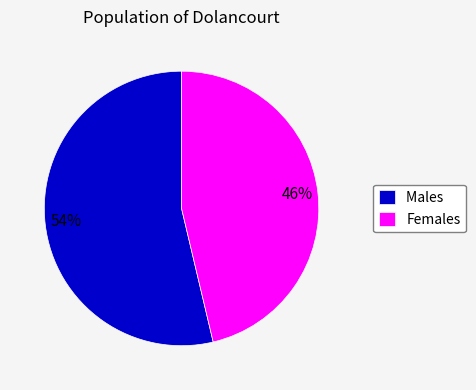

To the nearest percent, what portion does Males represent?

54%